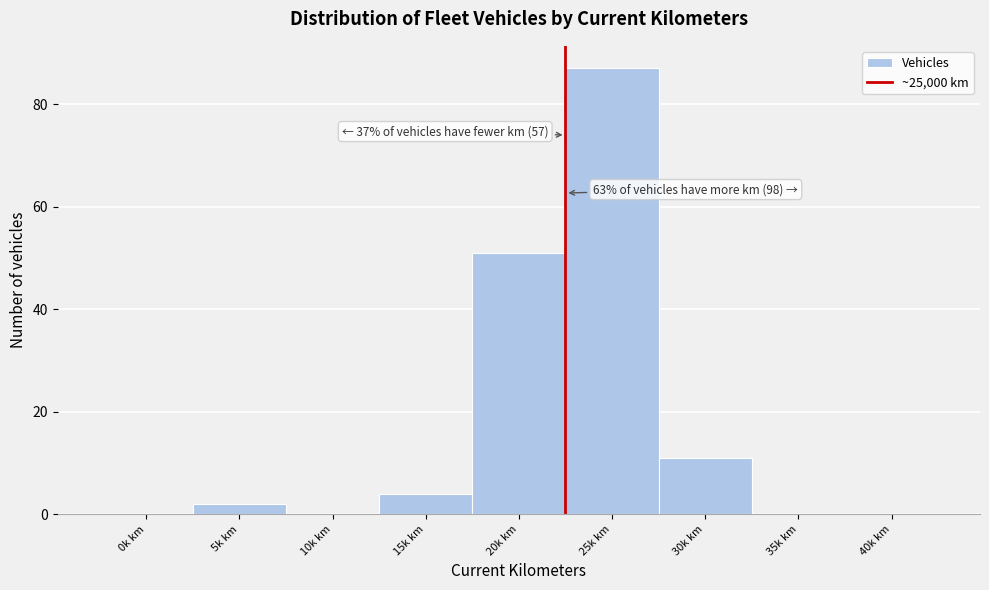

Reading left to right, transcribe all the data shown in this chart.

0k km=0	5k km=2	10k km=0	15k km=4	20k km=51	25k km=87	30k km=11	35k km=0	40k km=0